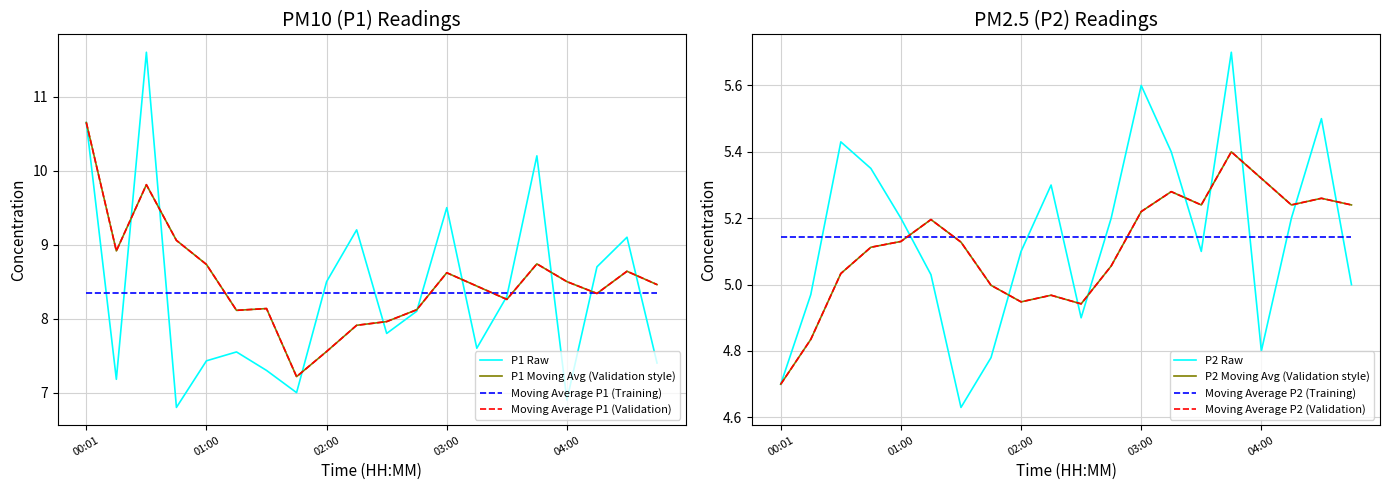

Reading right to left, extract all data points from this chart.

P1: 04:45=7.4	04:30=9.1	04:15=8.7	04:00=6.9	03:45=10.2	03:30=8.3	03:15=7.6	03:00=9.5	02:45=8.1	02:30=7.8	02:15=9.2	02:00=8.5	01:45=7.0	01:30=7.3	01:15=7.5	01:00=7.4	00:45=6.8	00:30=11.6	00:16=7.2	00:01=10.7
P2: 04:45=5.0	04:30=5.5	04:15=5.2	04:00=4.8	03:45=5.7	03:30=5.1	03:15=5.4	03:00=5.6	02:45=5.2	02:30=4.9	02:15=5.3	02:00=5.1	01:45=4.8	01:30=4.6	01:15=5.0	01:00=5.2	00:45=5.3	00:30=5.4	00:16=5.0	00:01=4.7